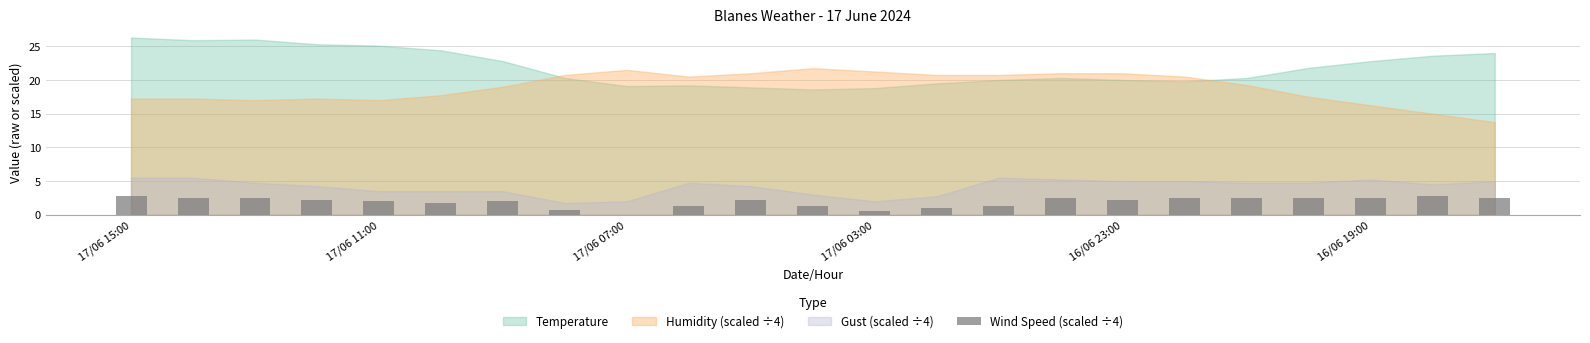

What is the maximum value shown in the chart?

2.8